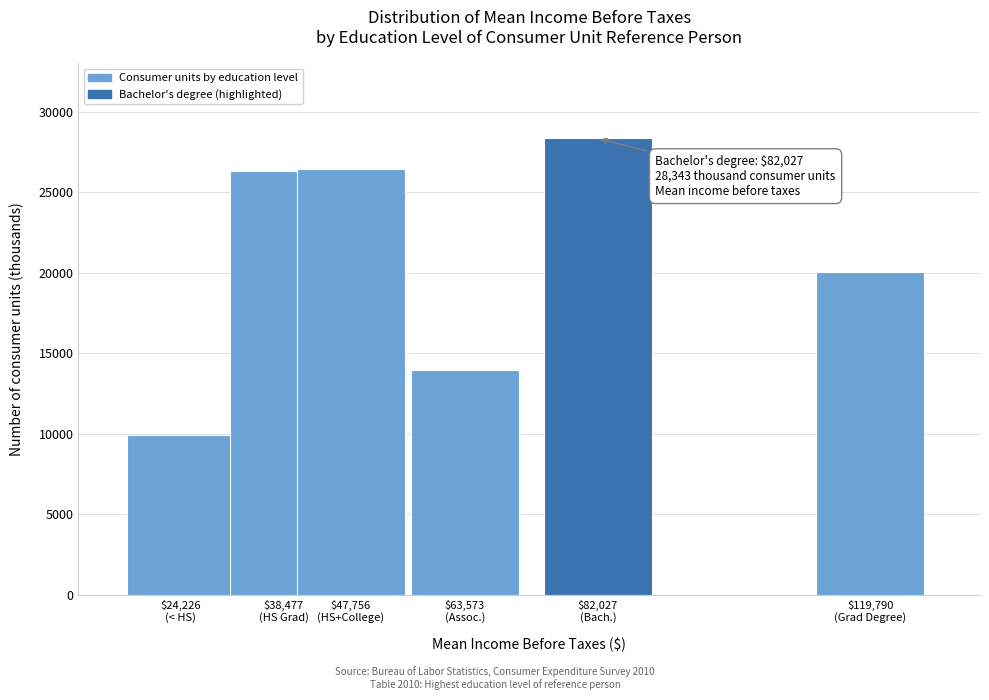

What is the difference between the second highest and minimum values?

16509